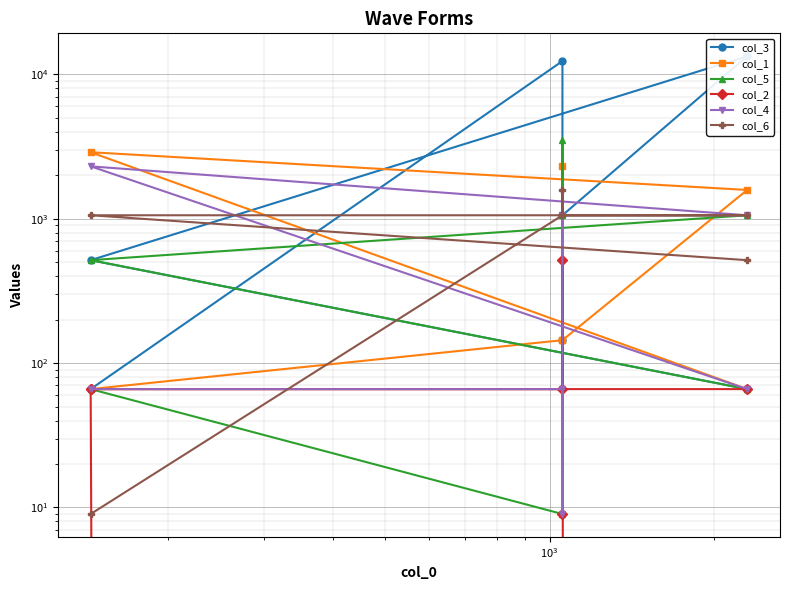

List the series in order of their peak value, highest first.

col_3, col_5, col_1, col_4, col_6, col_2